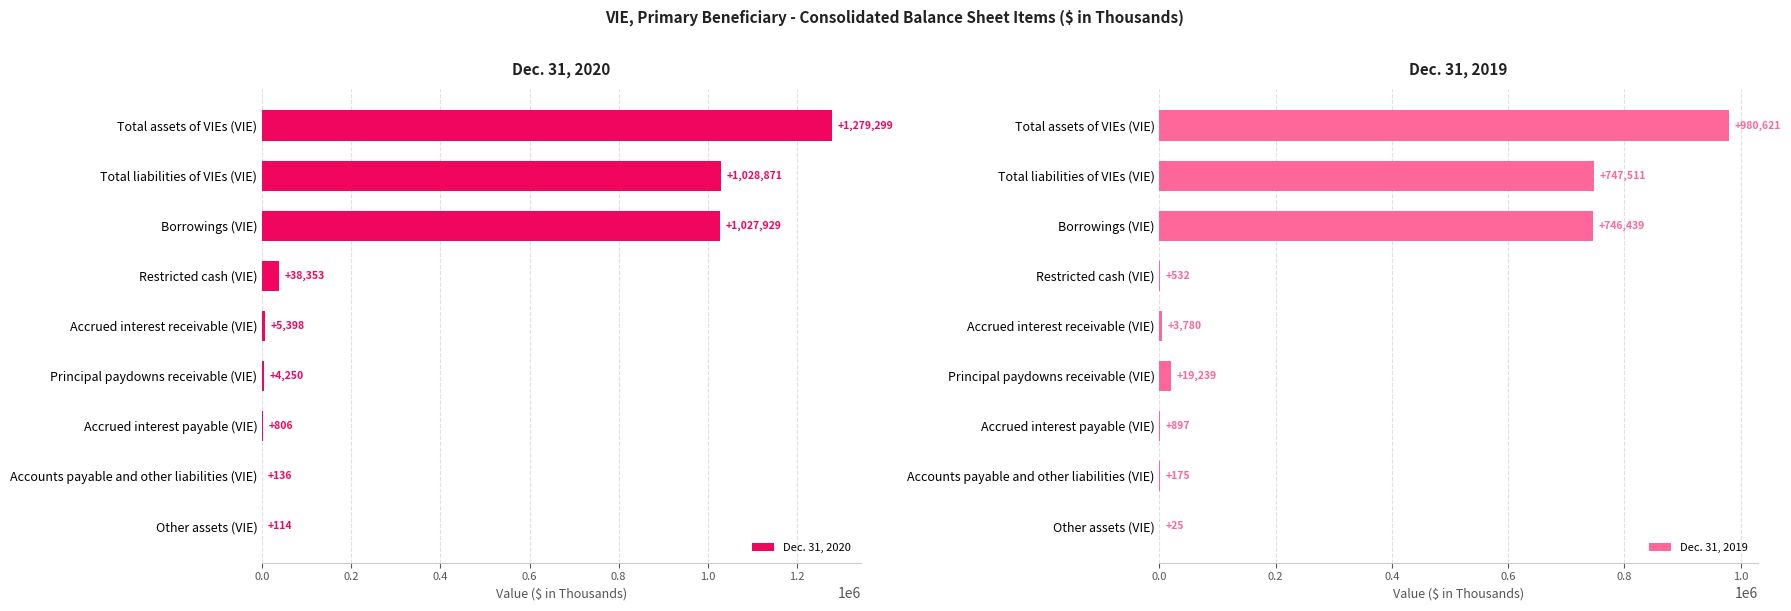

What are all the series names shown in the legend?

Dec. 31, 2020, Dec. 31, 2019